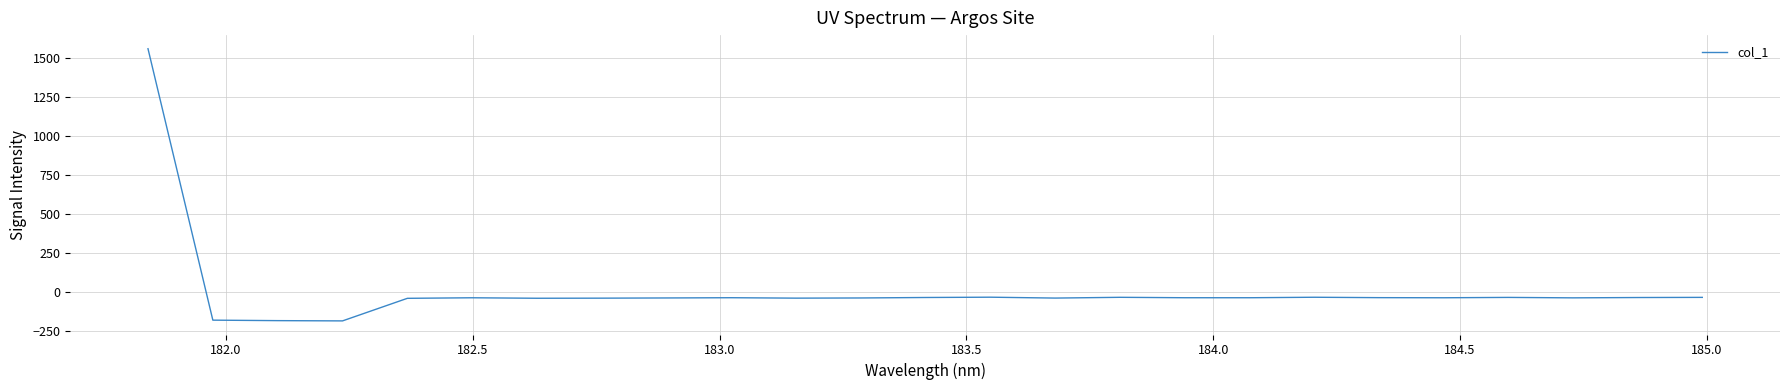

What is the greatest value displayed?

1558.6